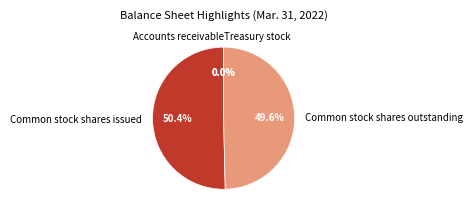

What is the largest slice in the pie chart?

Common stock shares issued